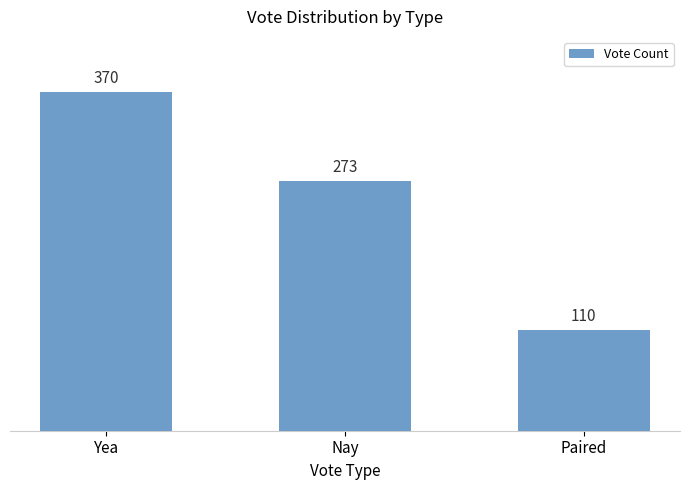

What is the value of the 2nd bar from the left?

273